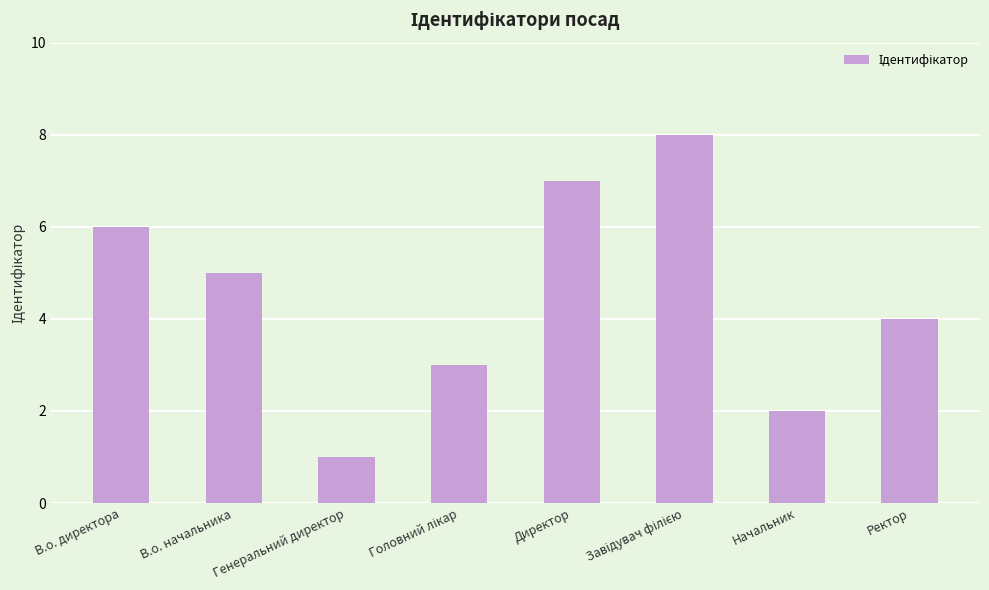

The chart shows a value of 7 at Директор. True or false?

True